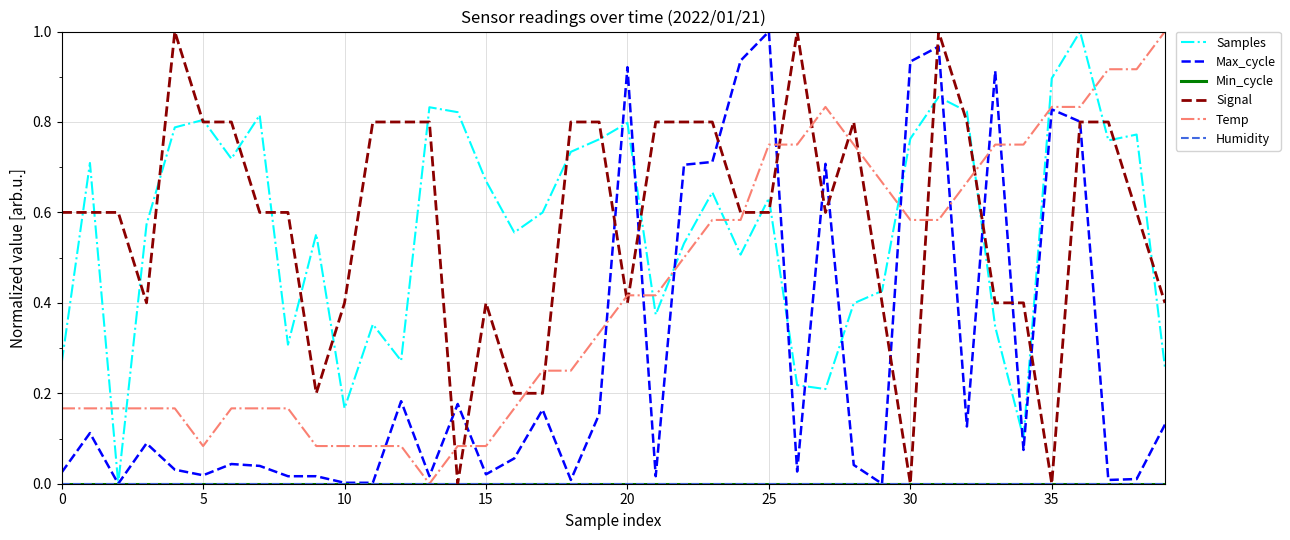

What is the label of the 24th point from the left?

23